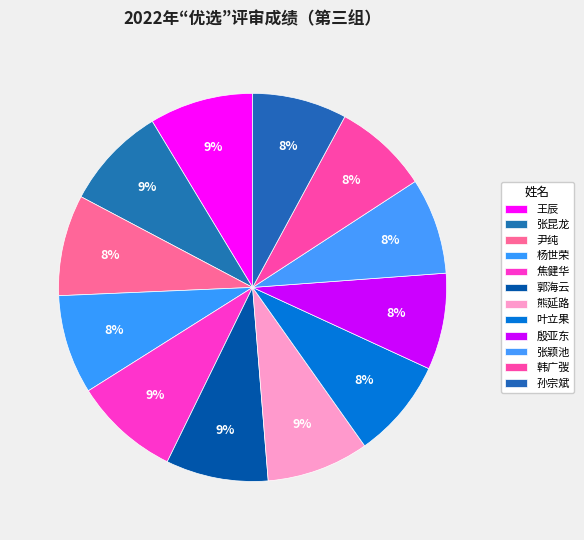

Rank the categories by value from lowest to highest.

孙宗斌, 韩广弢, 张颖池, 殷亚东, 杨世荣, 叶立果, 尹纯, 熊延路, 郭海云, 张昆龙, 王辰, 焦健华